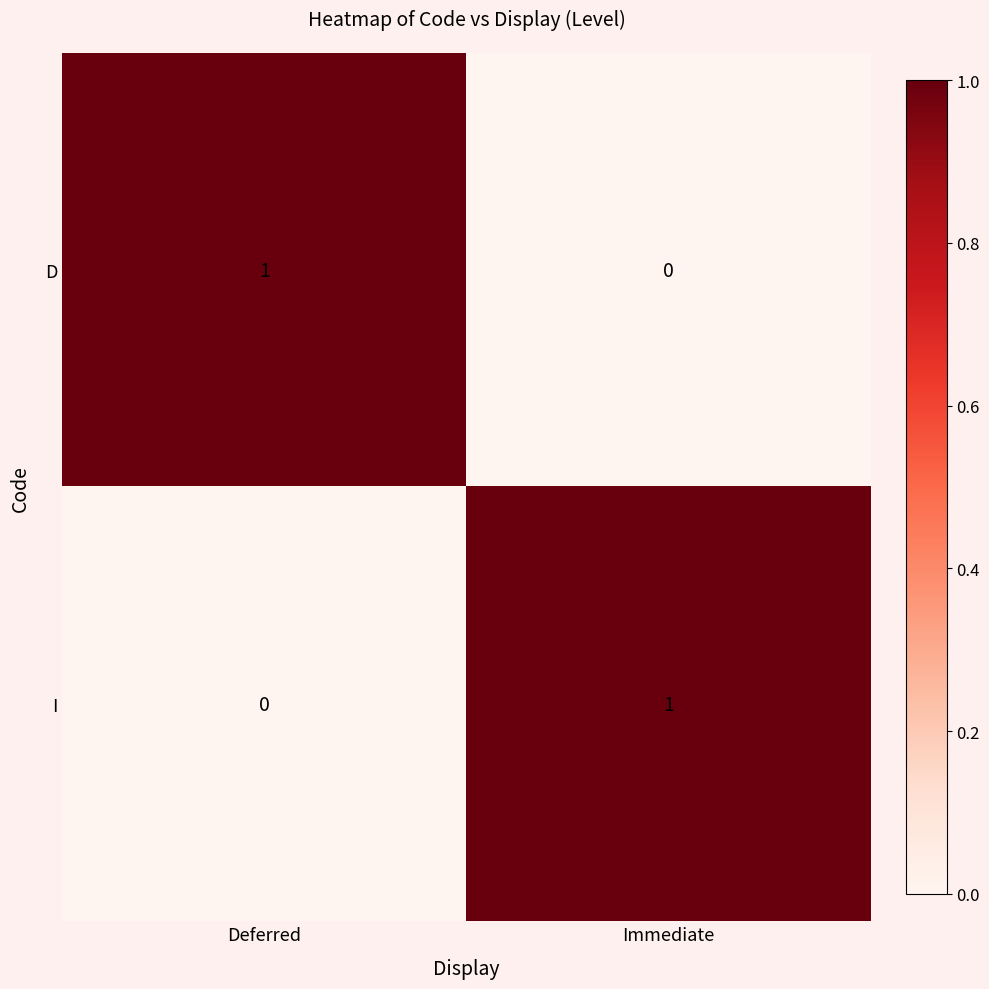

Is the value of I at Immediate greater than the value of D at Immediate?

Yes